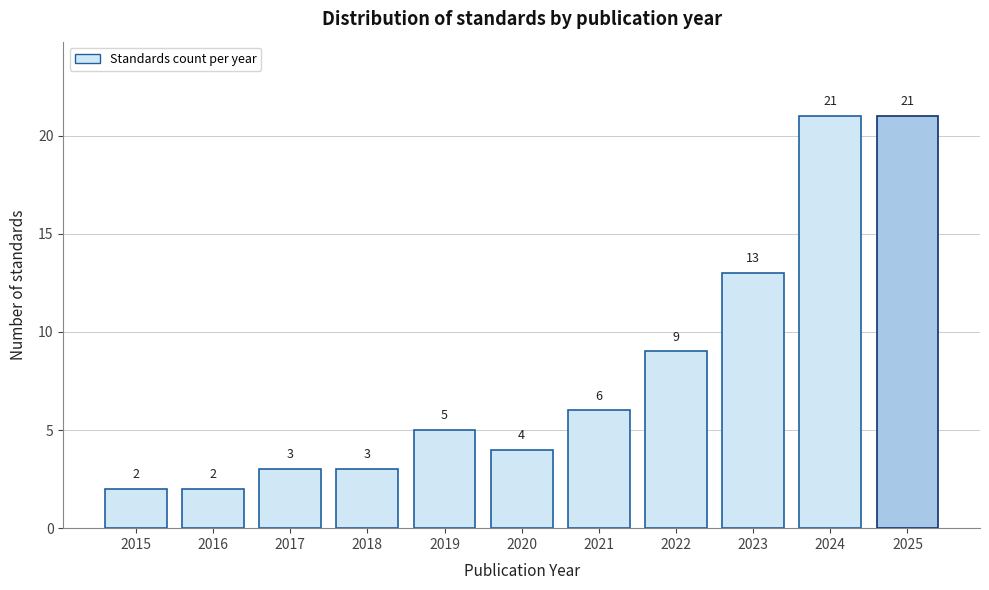

Reading right to left, what are all the values shown in this chart?

21	21	13	9	6	4	5	3	3	2	2